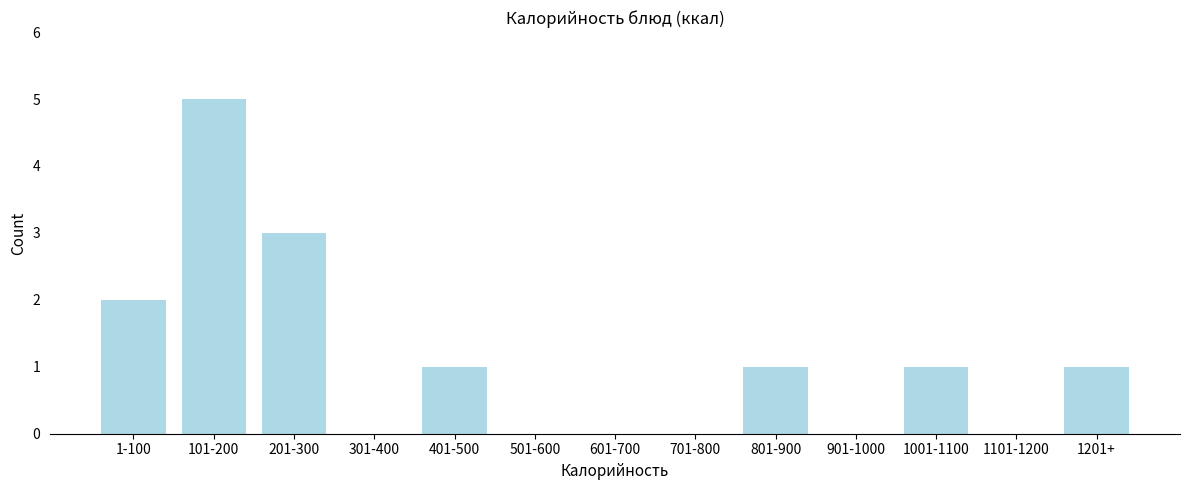

Reading left to right, transcribe all the data shown in this chart.

1-100=2	101-200=5	201-300=3	301-400=0	401-500=1	501-600=0	601-700=0	701-800=0	801-900=1	901-1000=0	1001-1100=1	1101-1200=0	1201+=1